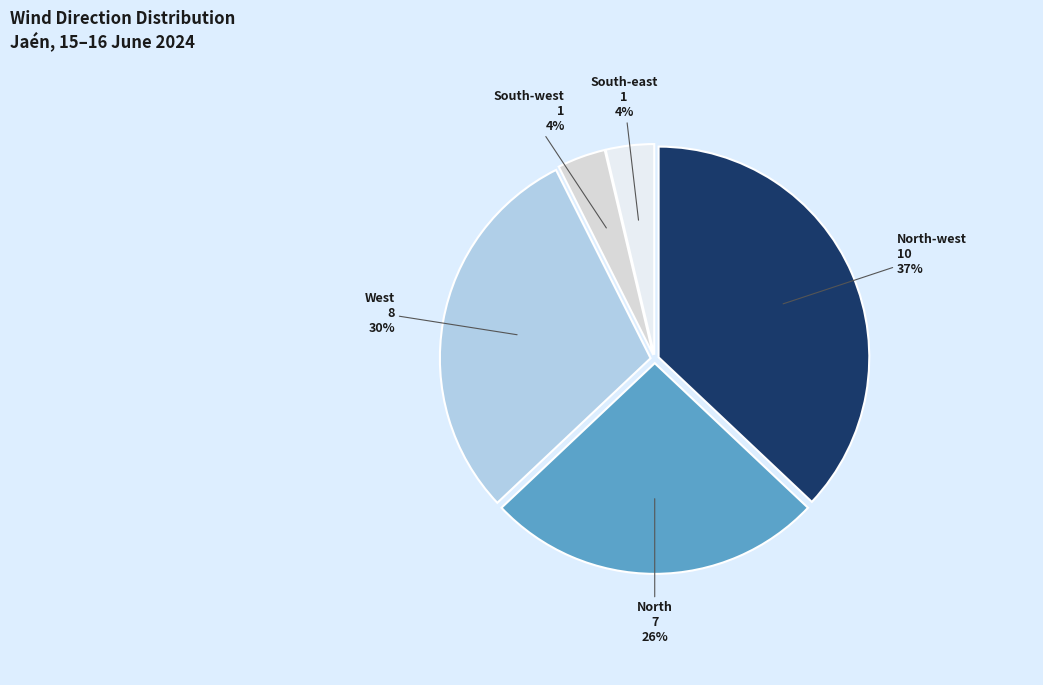

To the nearest percent, what is the average slice percentage?

20%